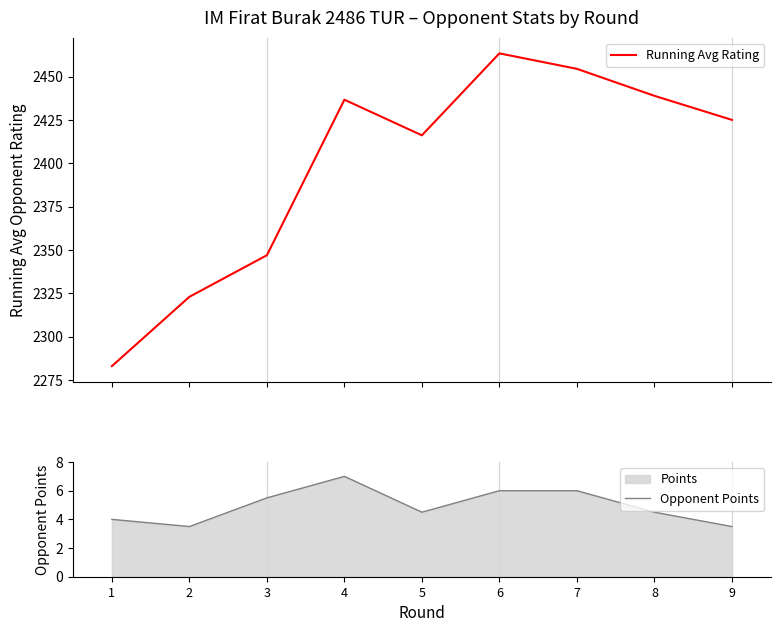

What is the smallest value displayed?

3.5